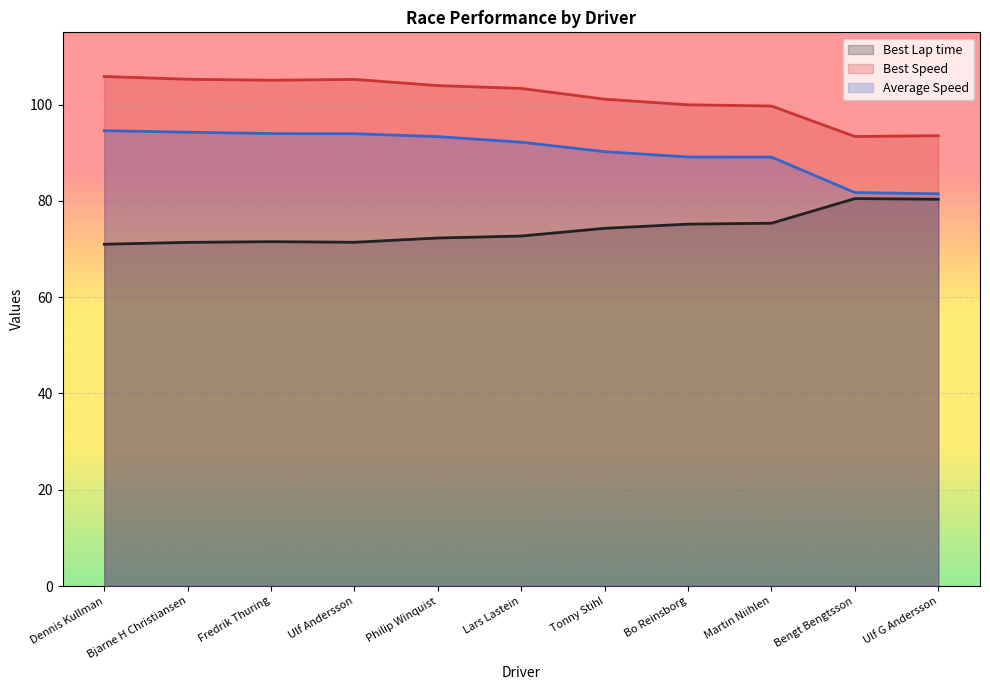

Reading right to left, list all the values displayed in this chart.

Best Lap time: 80.3	80.5	75.4	75.2	74.3	72.7	72.3	71.4	71.5	71.4	71.0
Best Speed: 93.5	93.4	99.7	100.0	101.1	103.3	103.9	105.2	105.0	105.3	105.8
Average Speed: 81.5	81.7	89.1	89.1	90.2	92.2	93.3	93.9	94.0	94.3	94.6